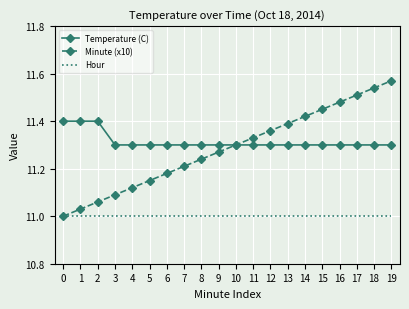

Rank the series at 4 from lowest to highest value.

Hour, Minute (x10), Temperature (C)